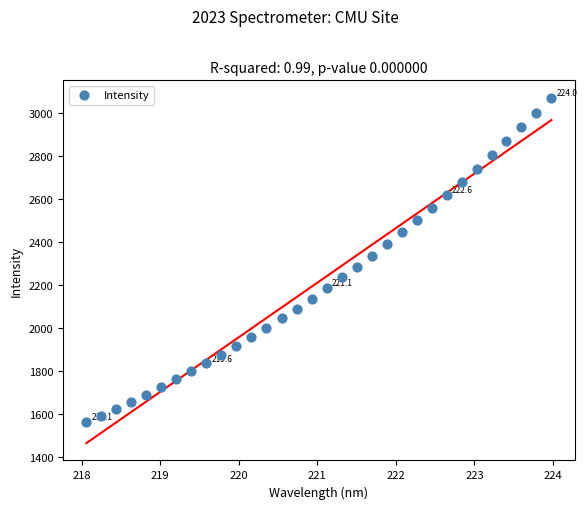

What is the range of X values (max minus min)?

5.9